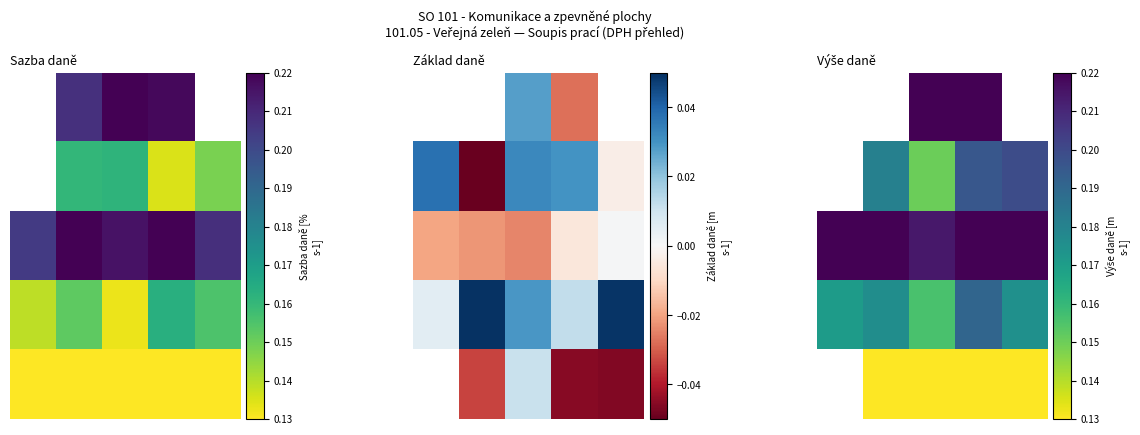

What is the greatest value displayed?

0.2